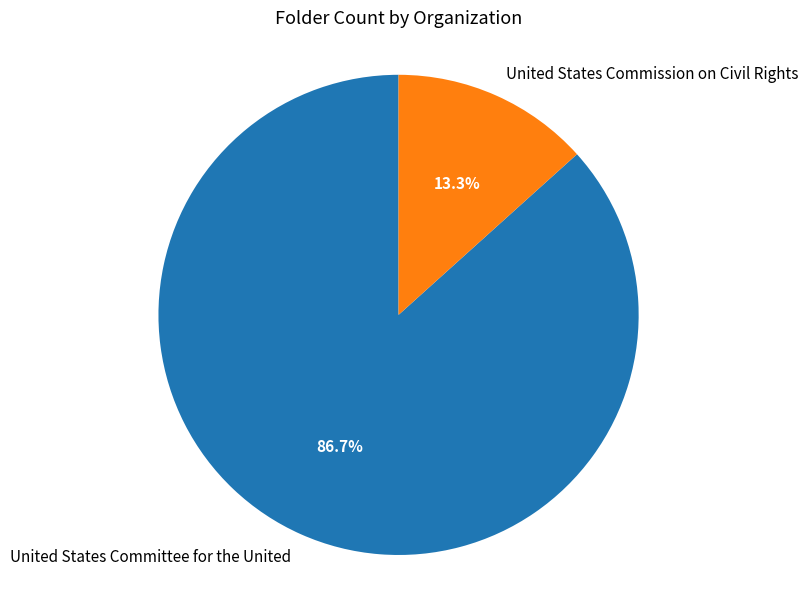

Which category has the smallest portion of the pie?

United States Commission on Civil Rights